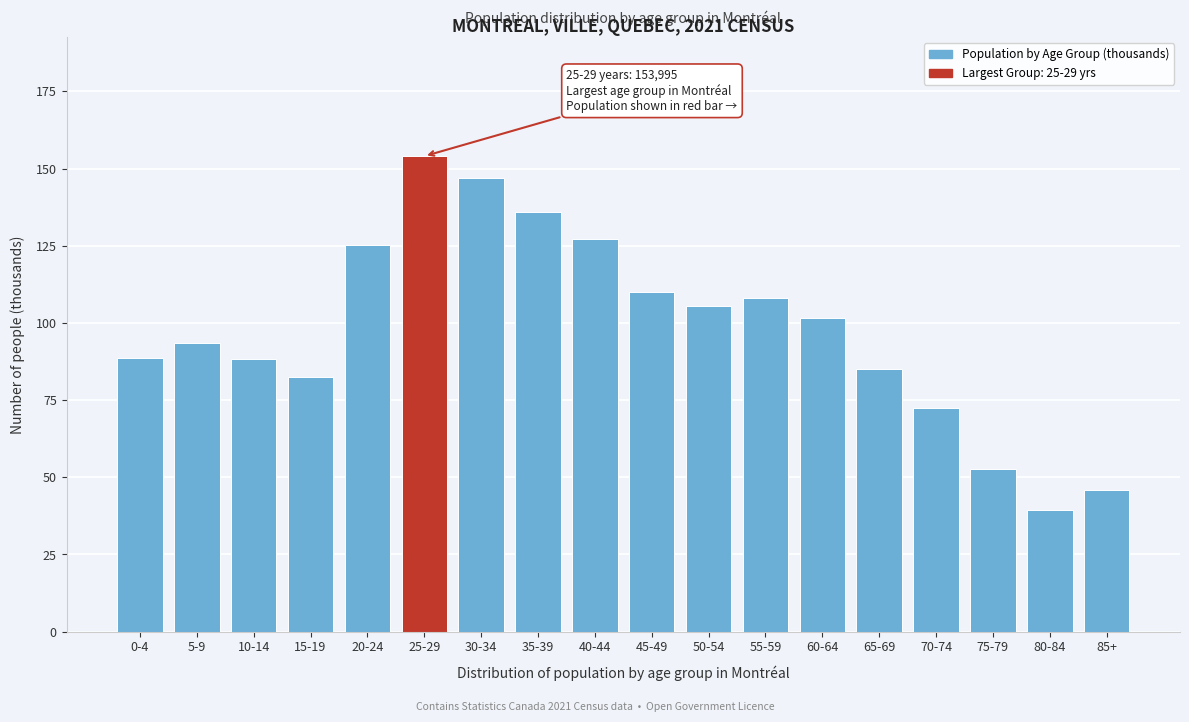

True or false: the data shows 93.3 at 5-9.

True